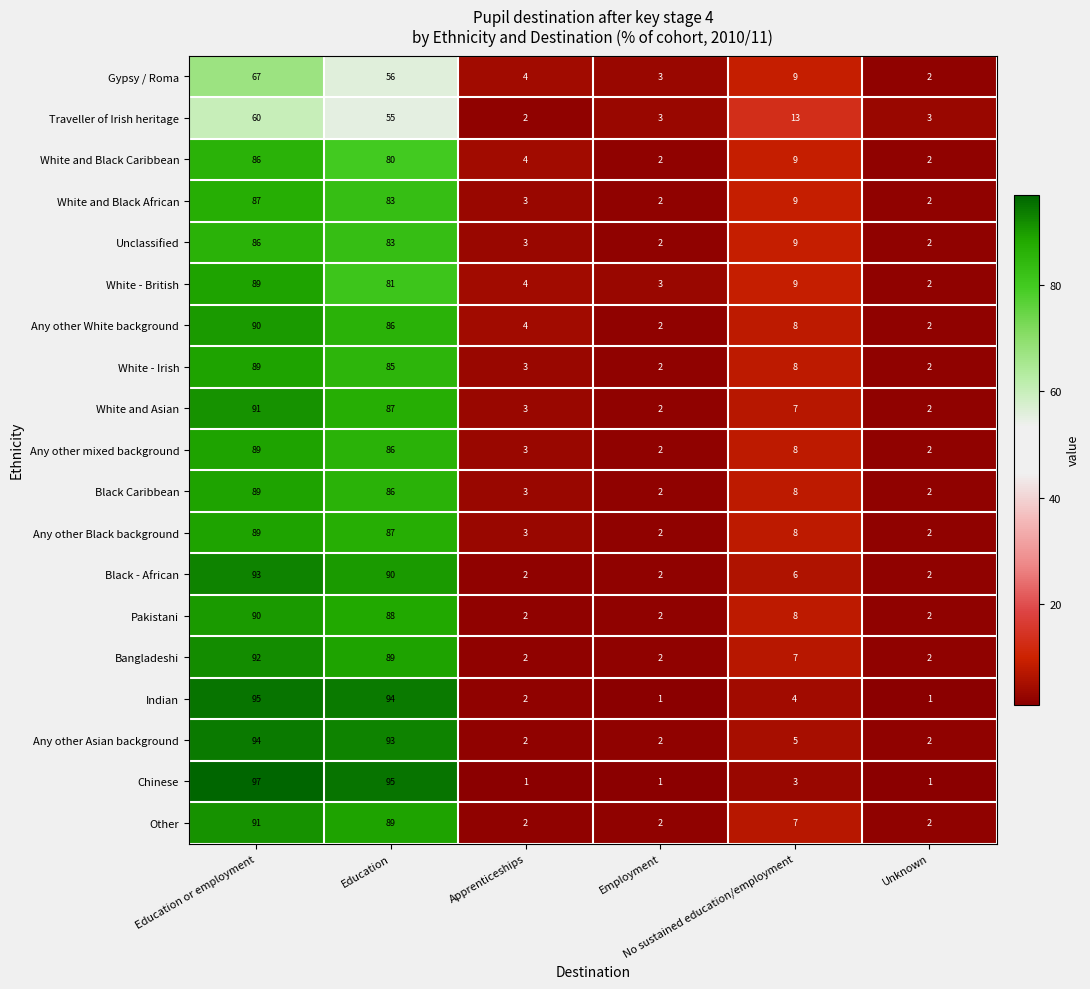

Which series has the widest spread of values?

Chinese